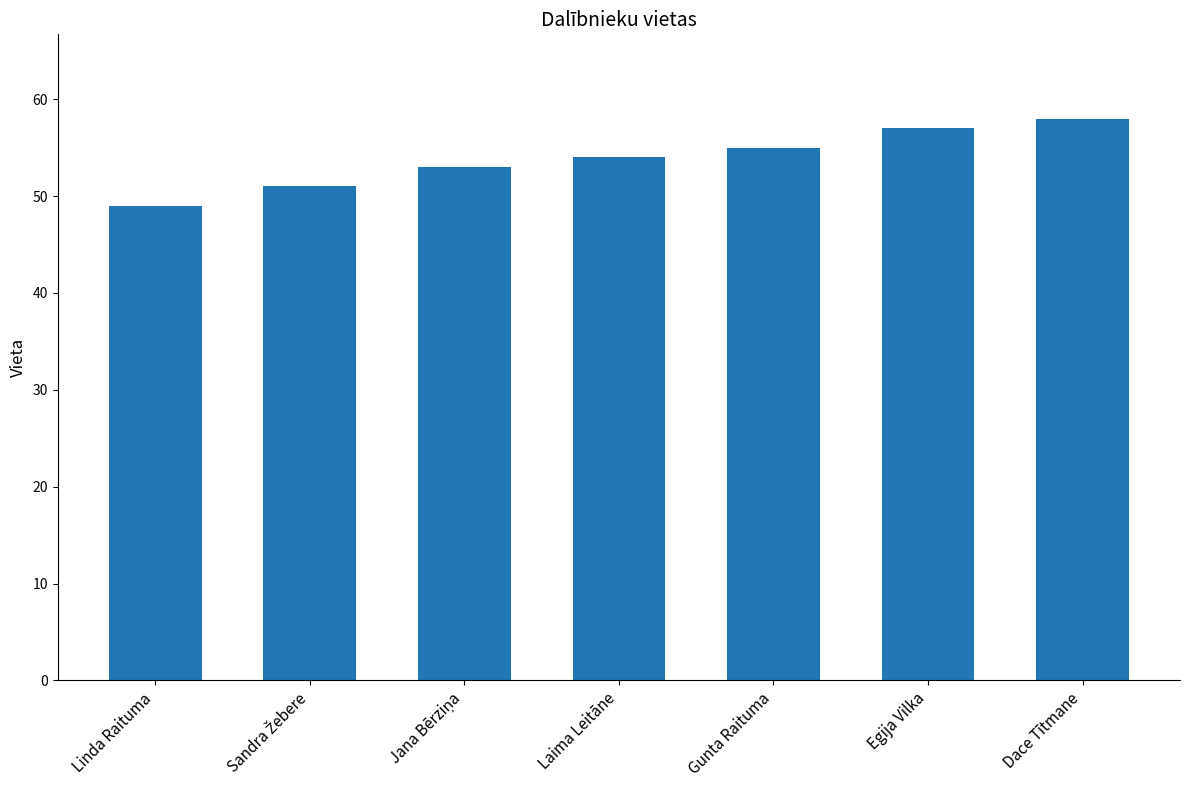

How many categories are shown in the chart?

7